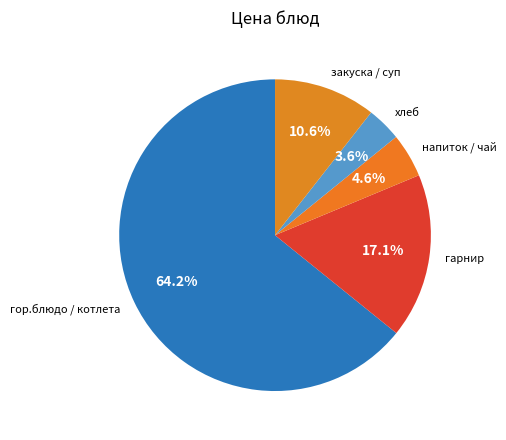

What is the ratio of the value at напиток / чай to the value at хлеб?

1.3